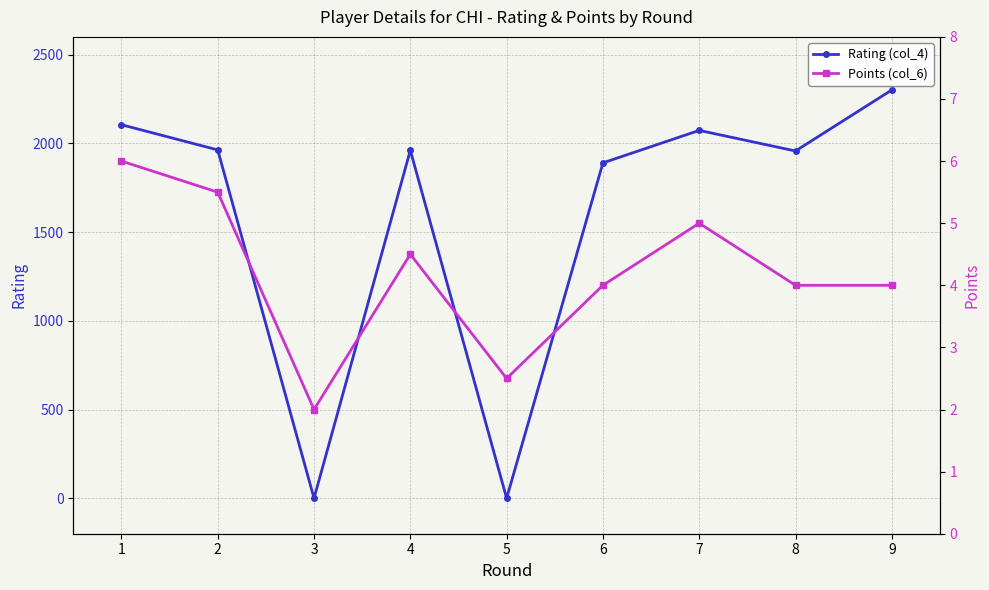

Reading left to right, extract all data points from this chart.

Rating (col_4): 2105.0	1963.0	0.0	1961.0	0.0	1890.0	2073.0	1957.0	2301.0
Points (col_6): 6.0	5.5	2.0	4.5	2.5	4.0	5.0	4.0	4.0